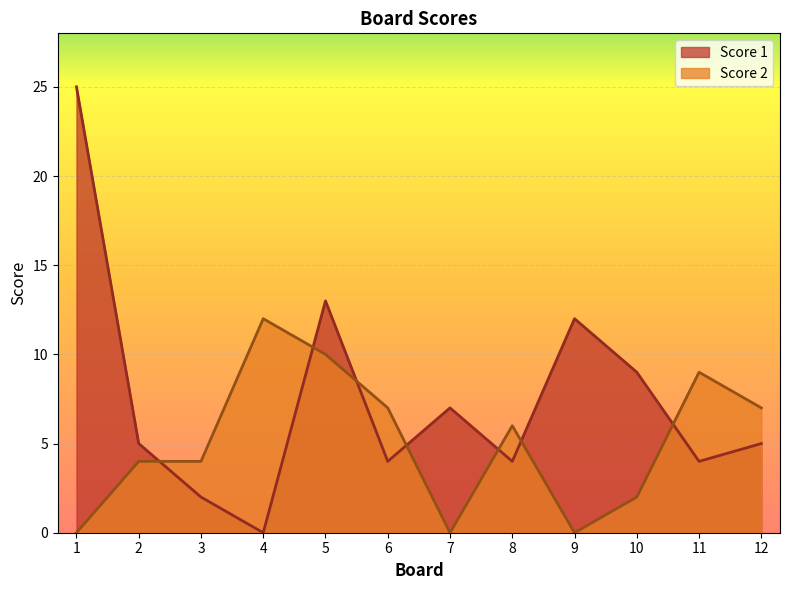

The value of Score 1 at 11 is 6. True or false?

False